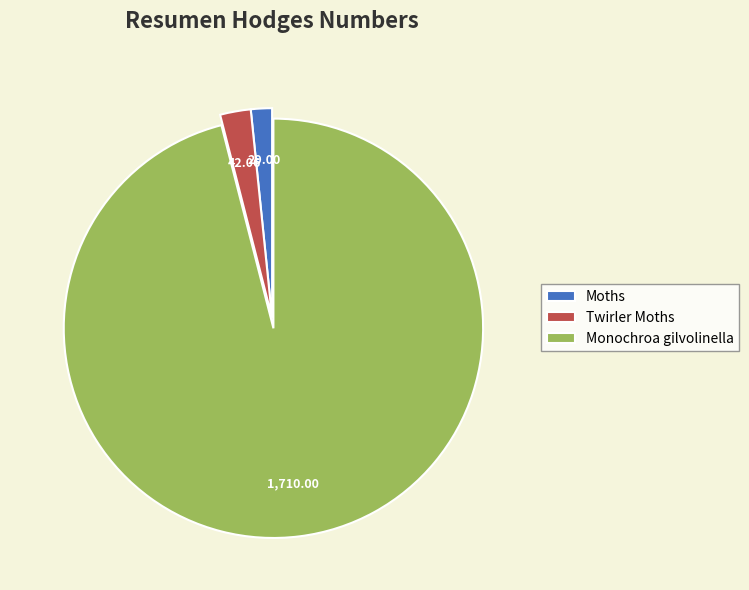

Do Moths and Twirler Moths together represent more than half of the pie?

No